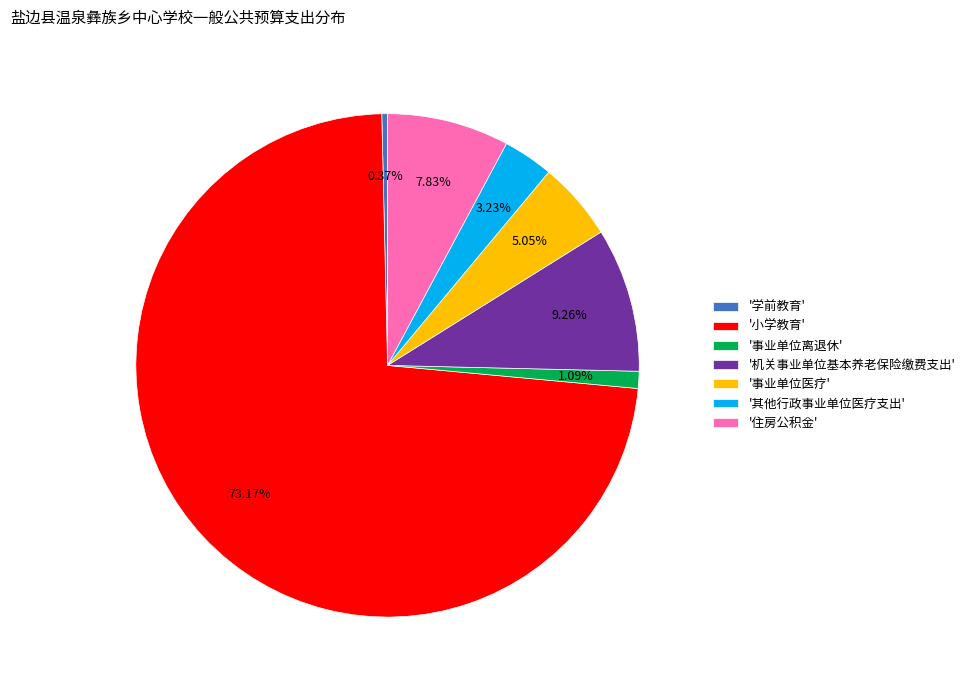

Which category has the biggest portion of the pie?

'小学教育'